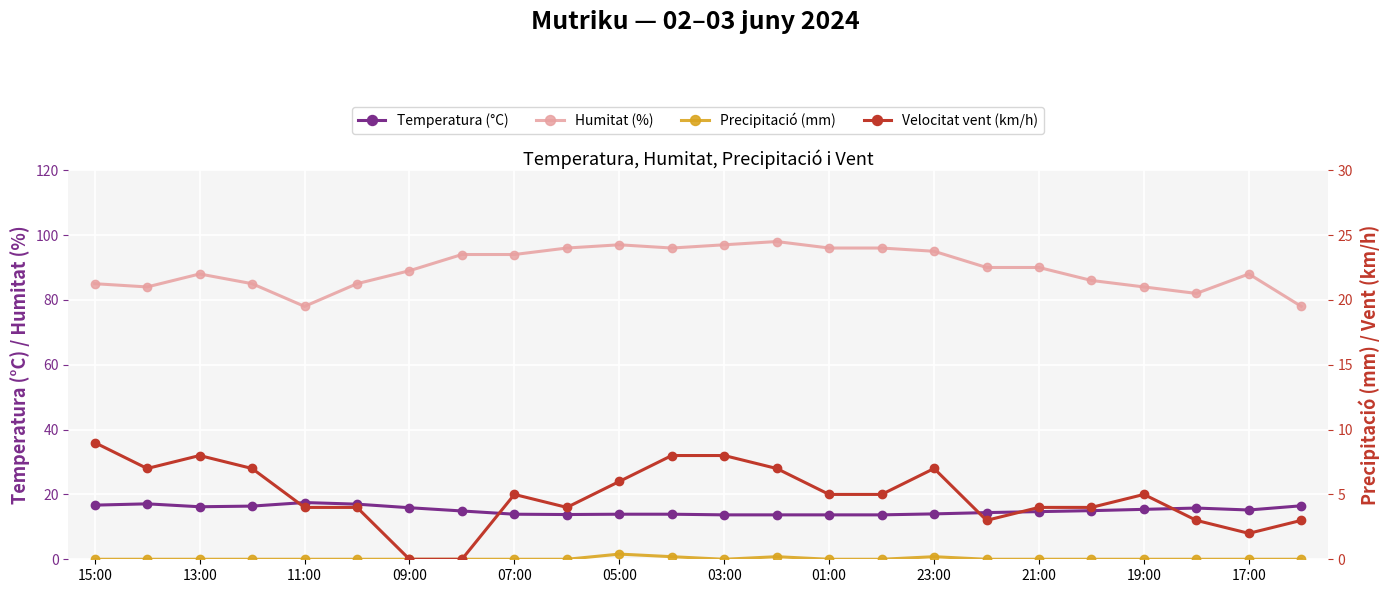

The value of Humitat (%) at 17:00 is 130.9. True or false?

False